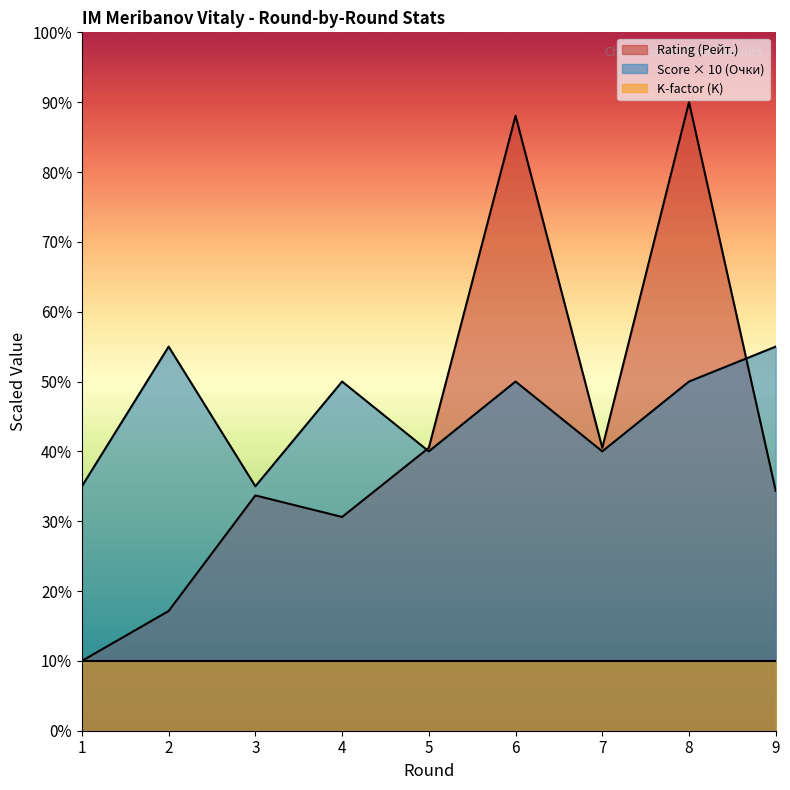

What is the average value of the Rating (Рейт.) series?

42.8